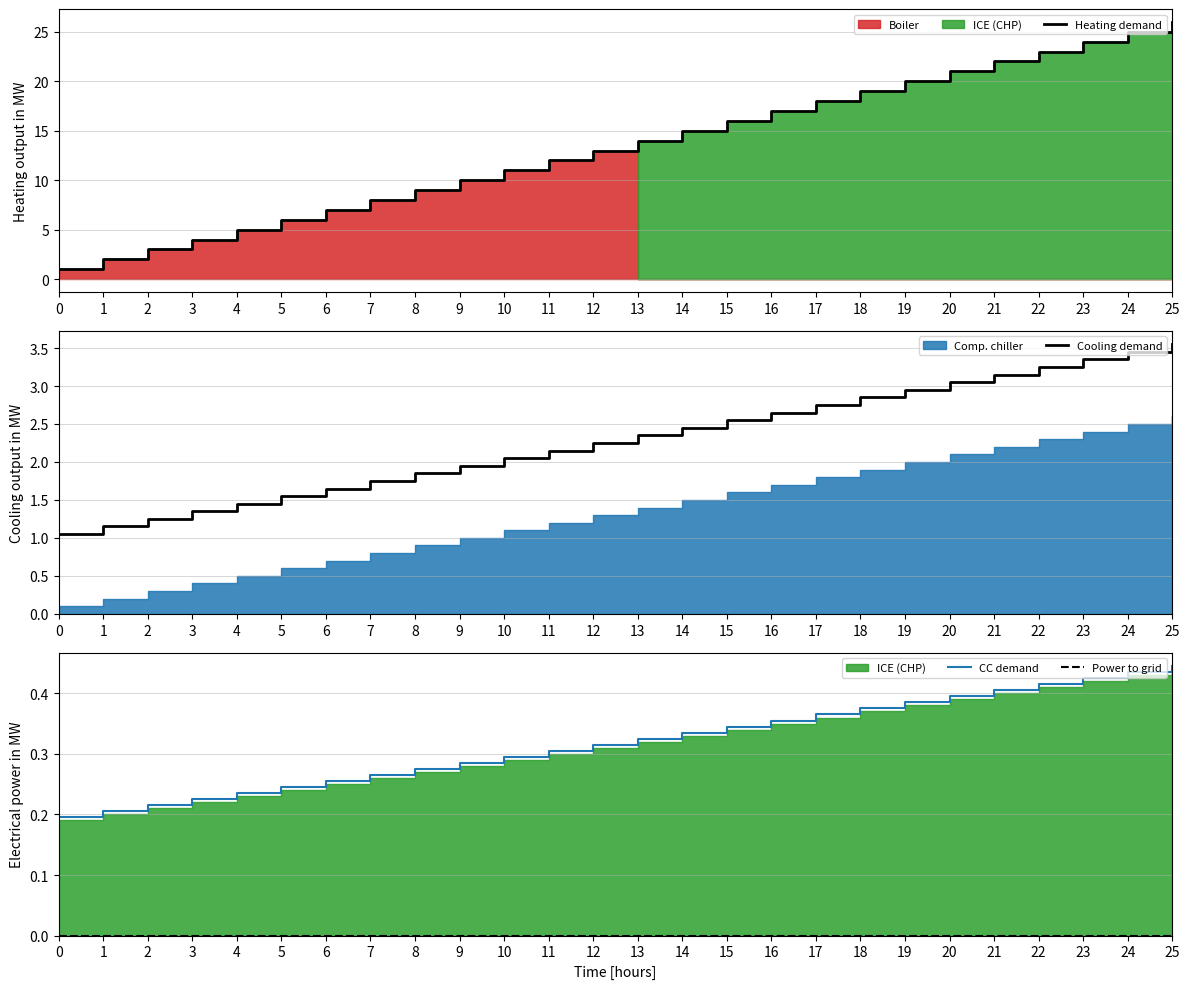

True or false: CC demand has a value of 0.3 at 0.

False